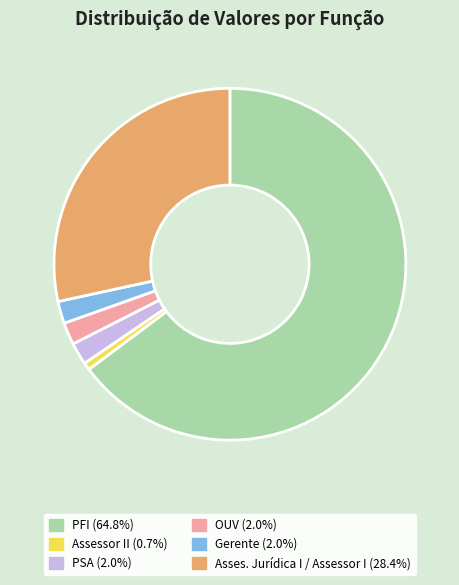

Which slice is the smallest?

Assessor II